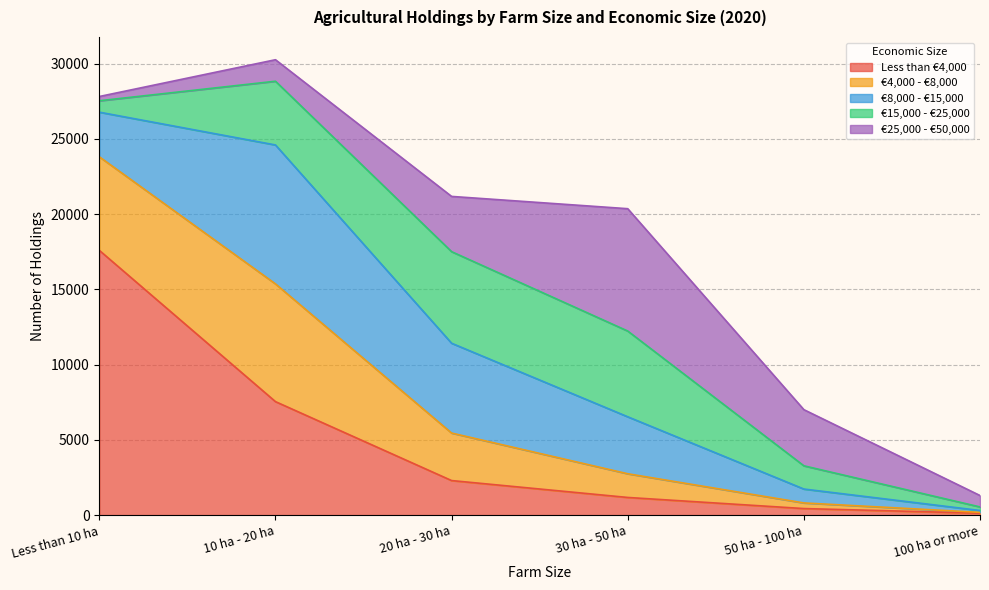

Which series changed the most between 30 ha - 50 ha and 50 ha - 100 ha?

€25,000 - €50,000